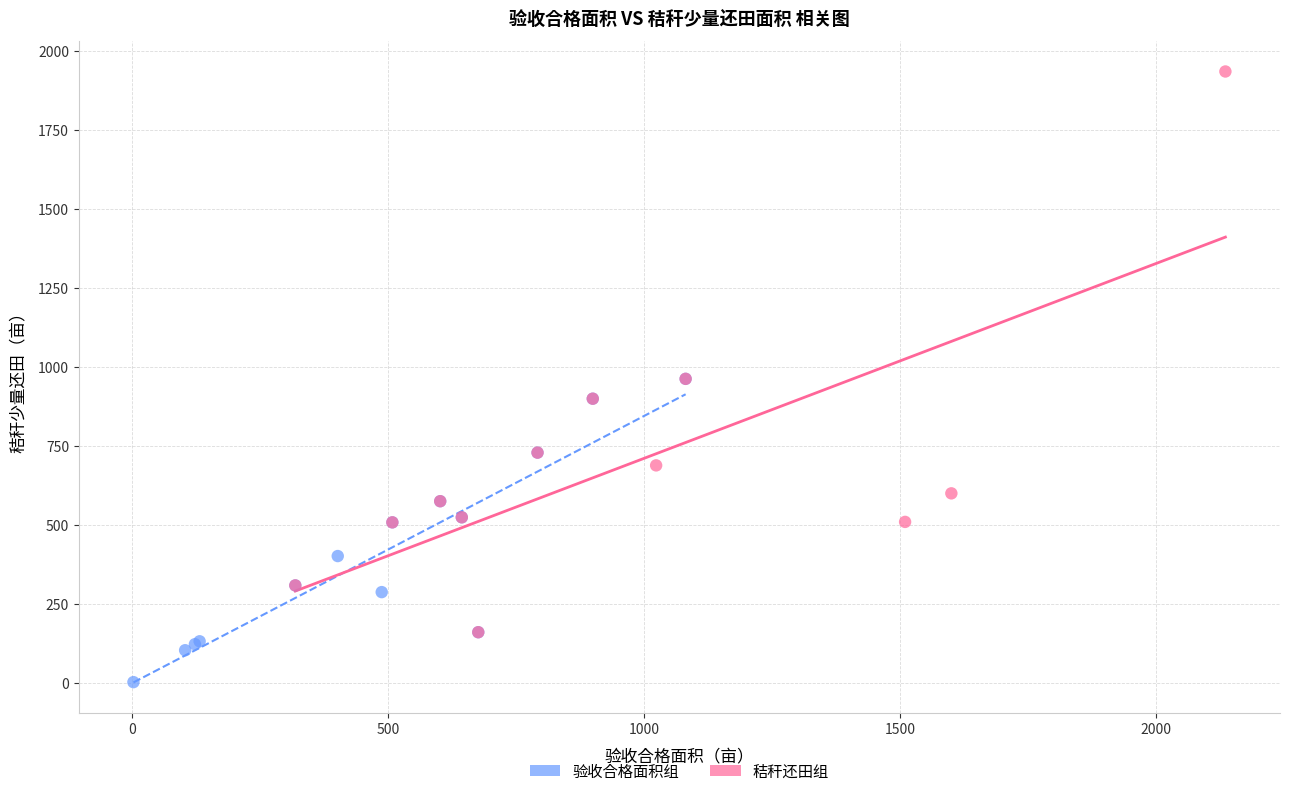

Which series reaches the maximum Y coordinate?

秸秆还田组